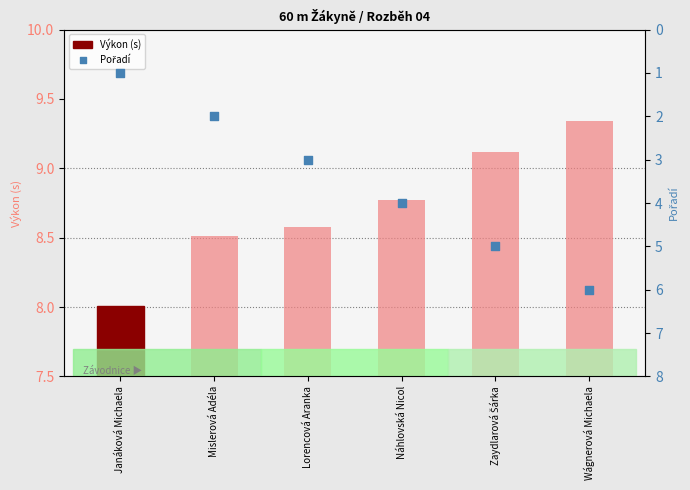

Which series has the widest spread of Y values?

Pořadí